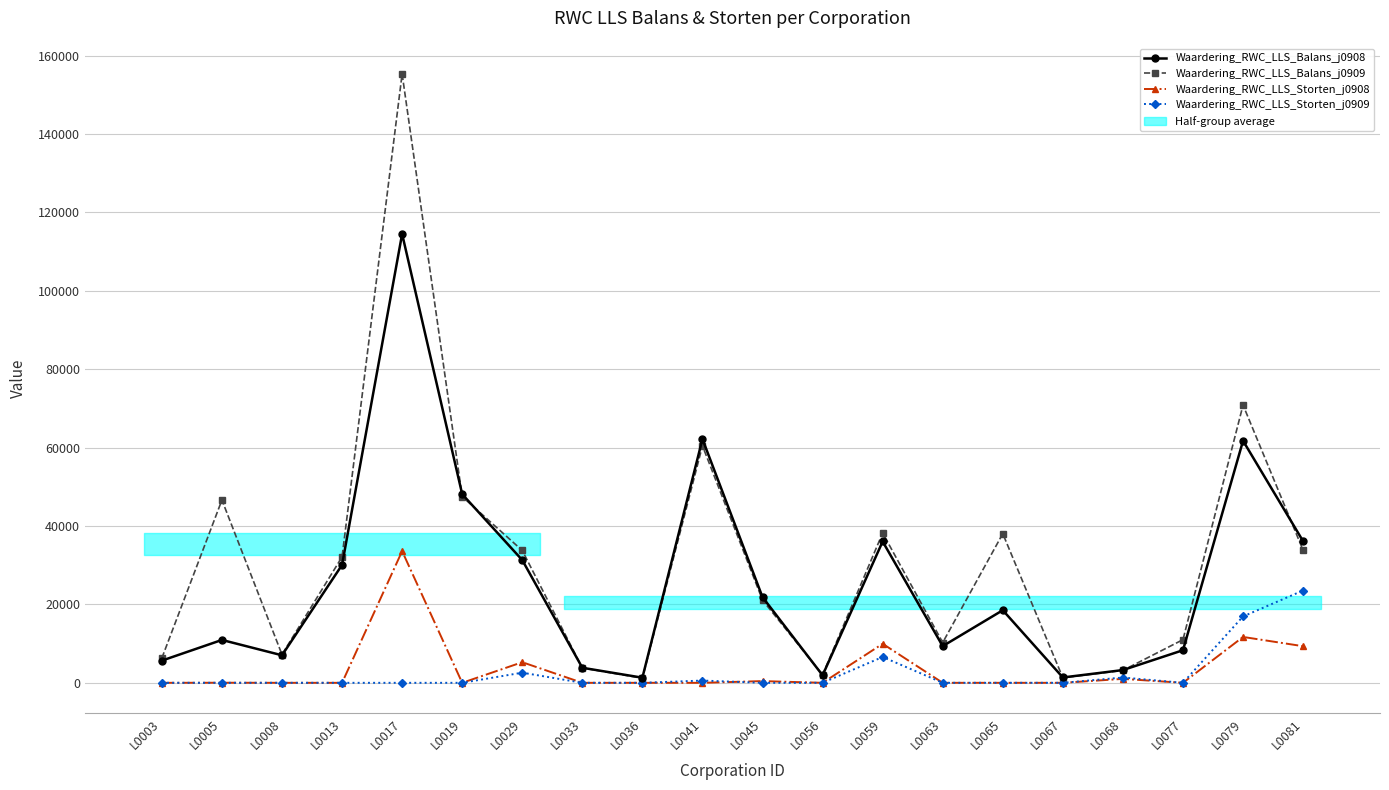

How many lines are shown in the chart?

4